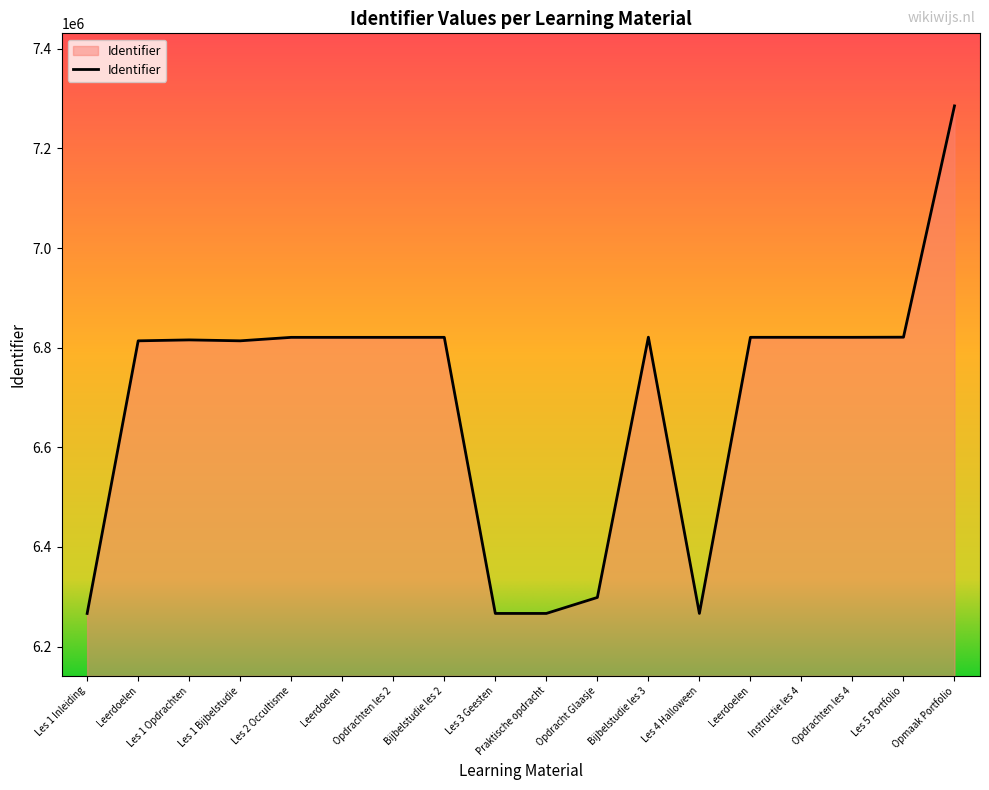

How many lines are shown in the chart?

1